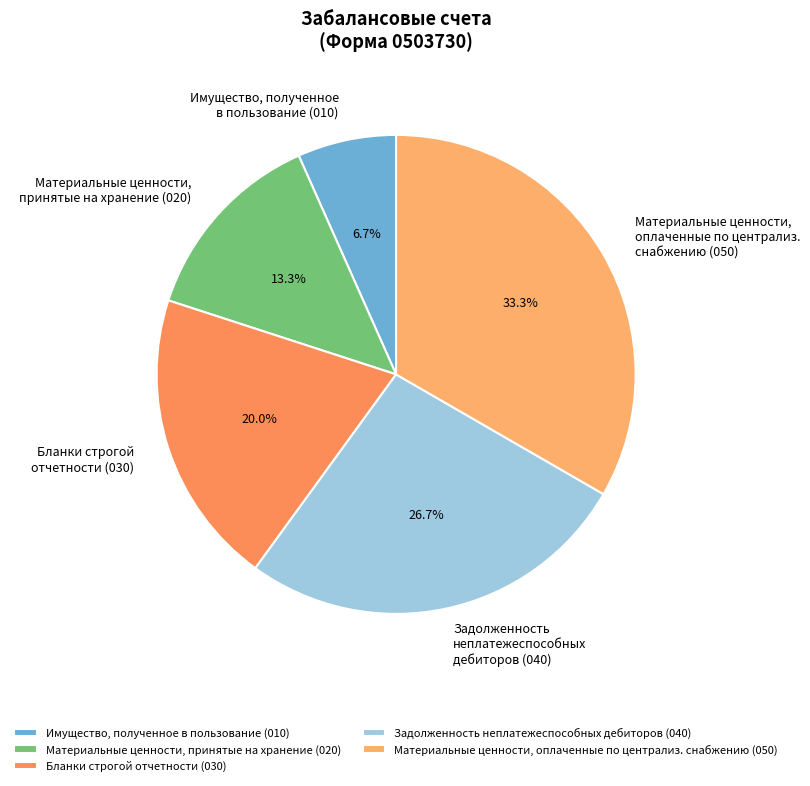

What is the largest slice in the pie chart?

Материальные ценности, оплаченные по централиз. снабжению (050)